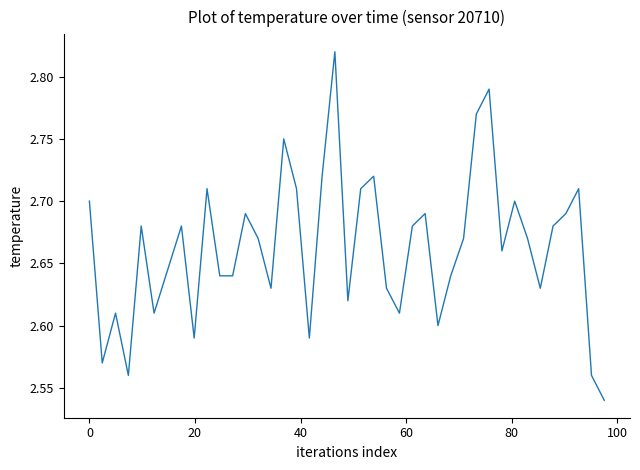

How many lines are shown in the chart?

1